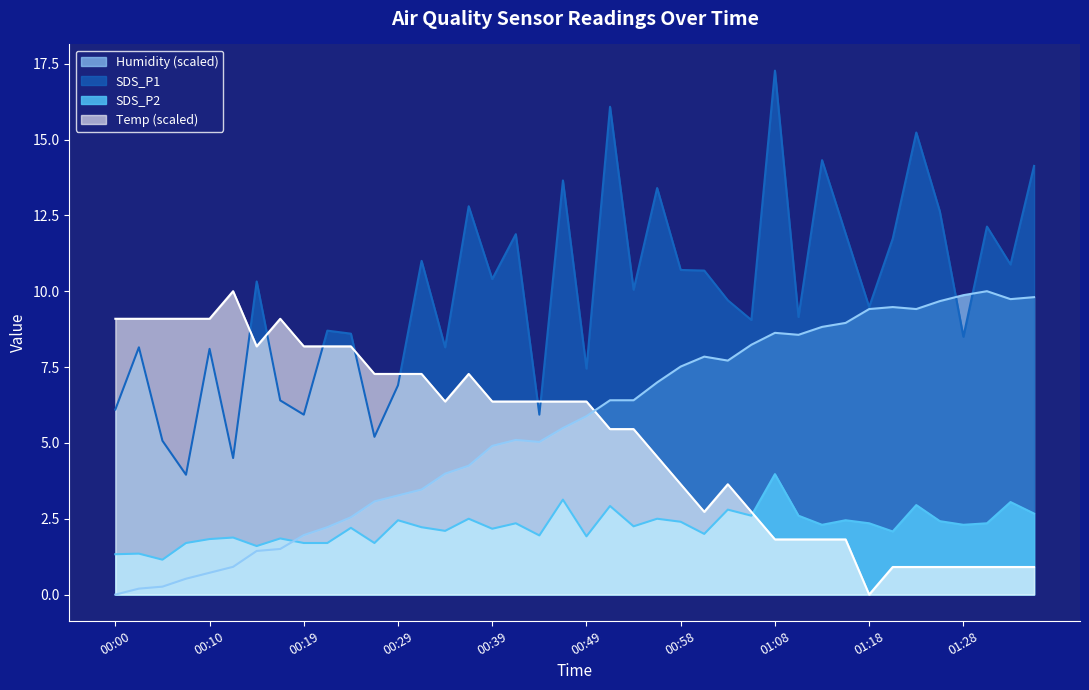

What is the spread (max minus min) of values at 00:34?

6.1